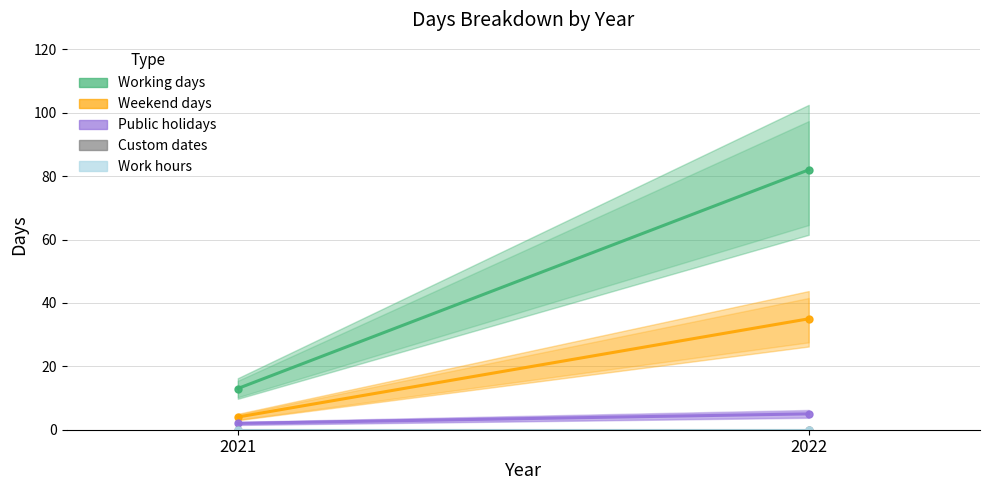

What is the average value of the Working days series?

48